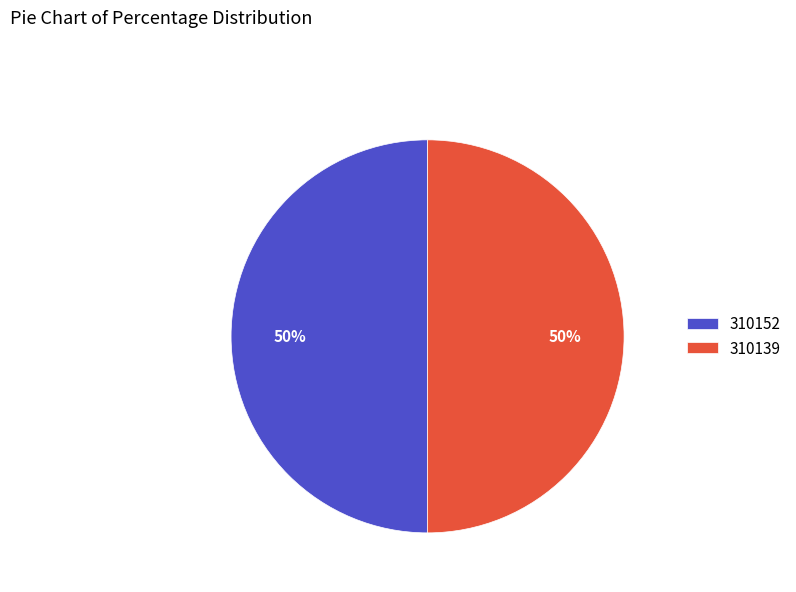

Is the sum of 310152 and 310139 greater than half?

Yes